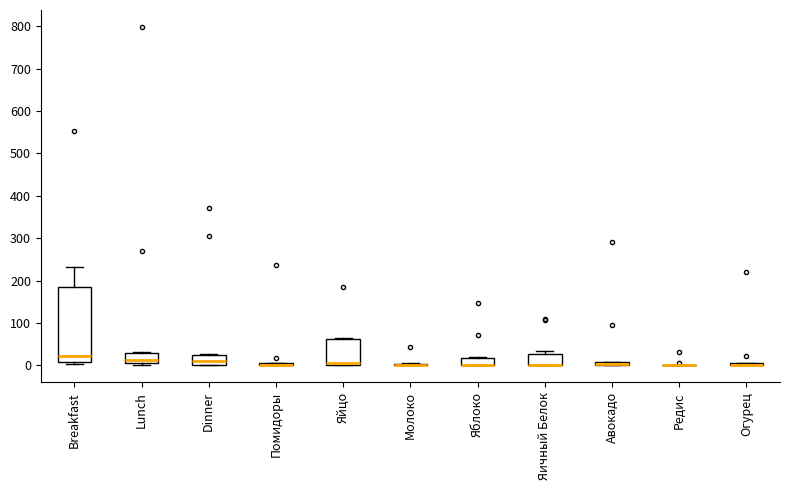

Comparing the boxes themselves (not the whiskers), which one is the tallest?

Breakfast